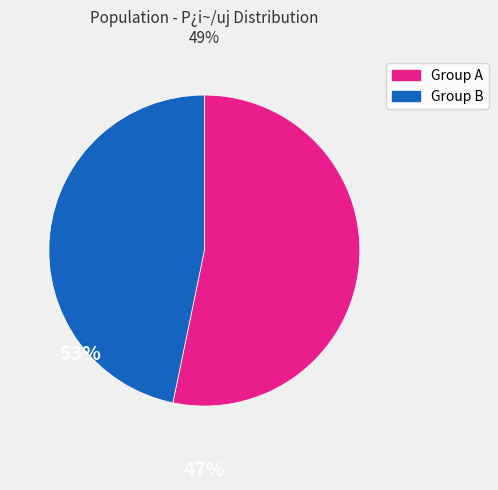

Is there any slice that represents more than half of the pie?

Yes